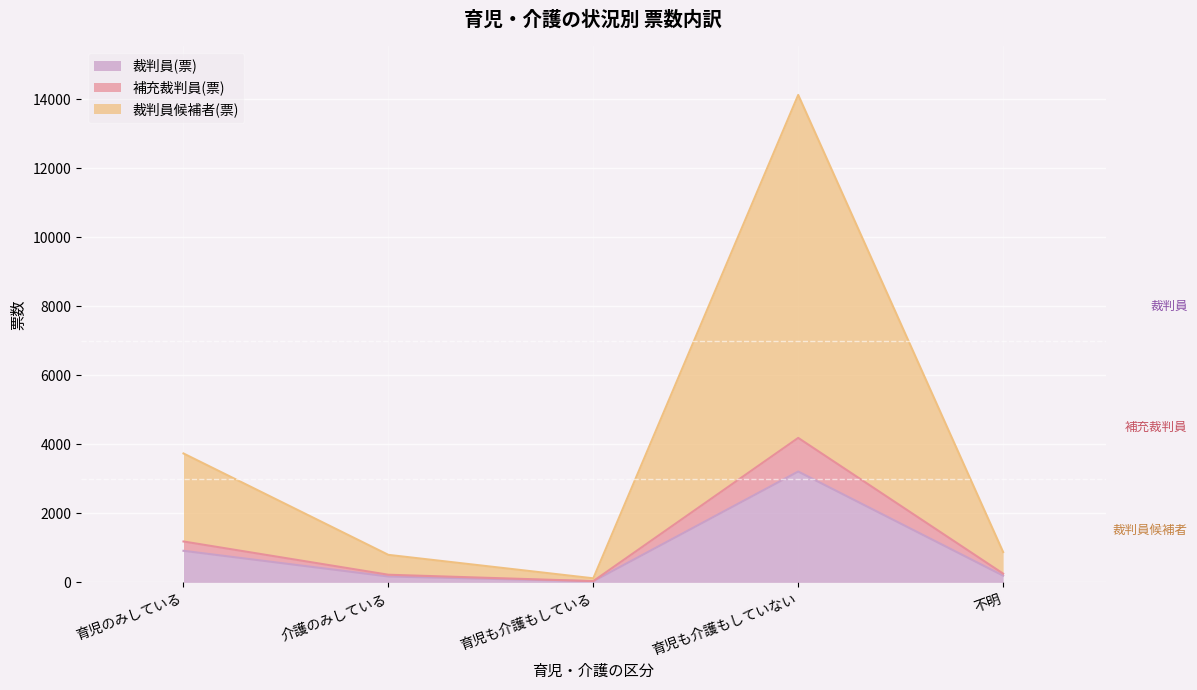

Which series has the largest total across all categories?

裁判員候補者(票)